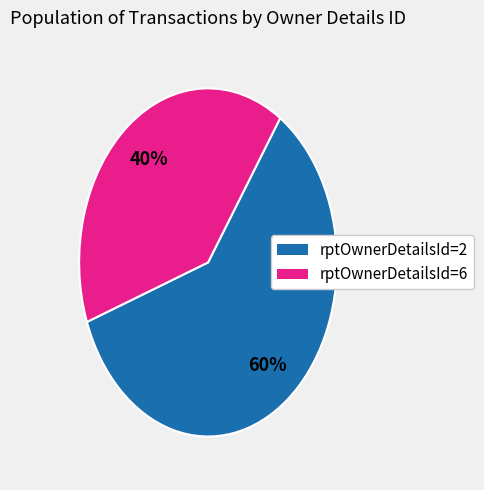

To the nearest percent, what is the difference between the largest and smallest slice percentages?

20%